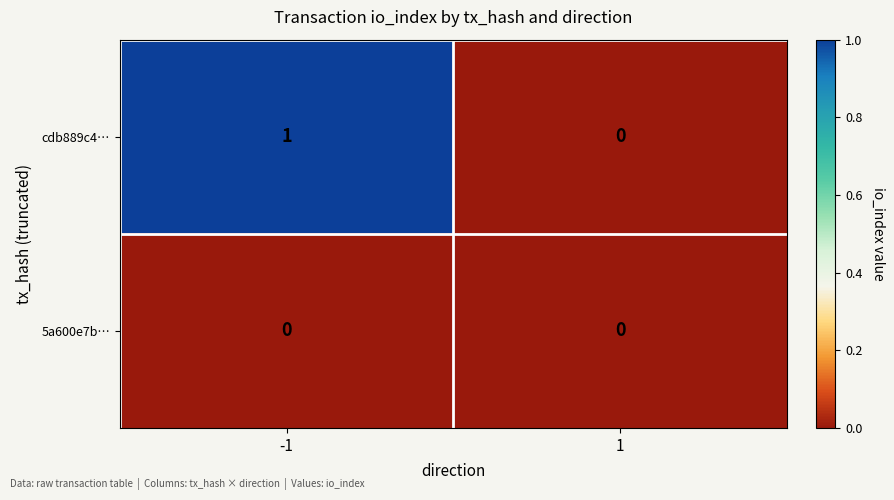

The value of 5a600e7b… at 1 is 0. True or false?

True